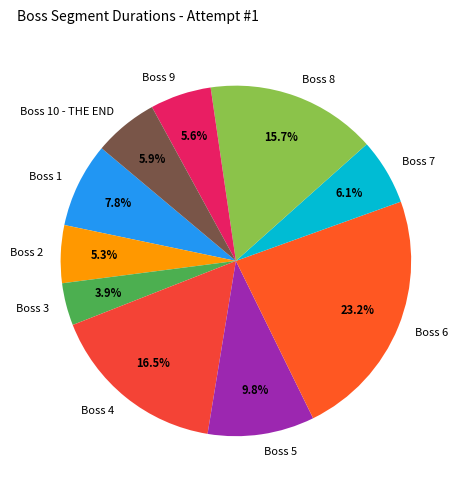

To the nearest percent, what percentage of the pie is Boss 10 - THE END?

6%